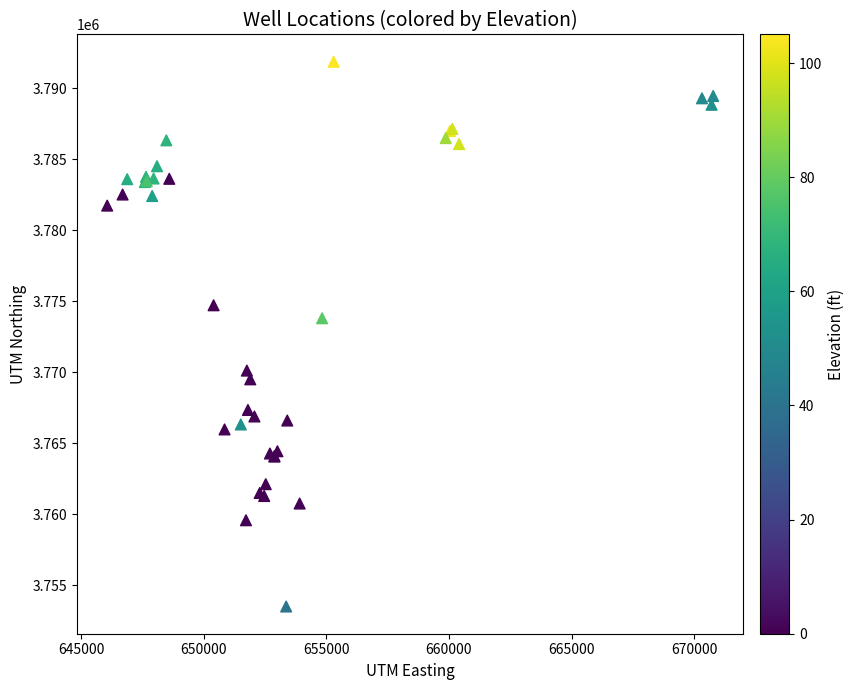

What Y value in the scatter plot is closest to 3772680?

3773797